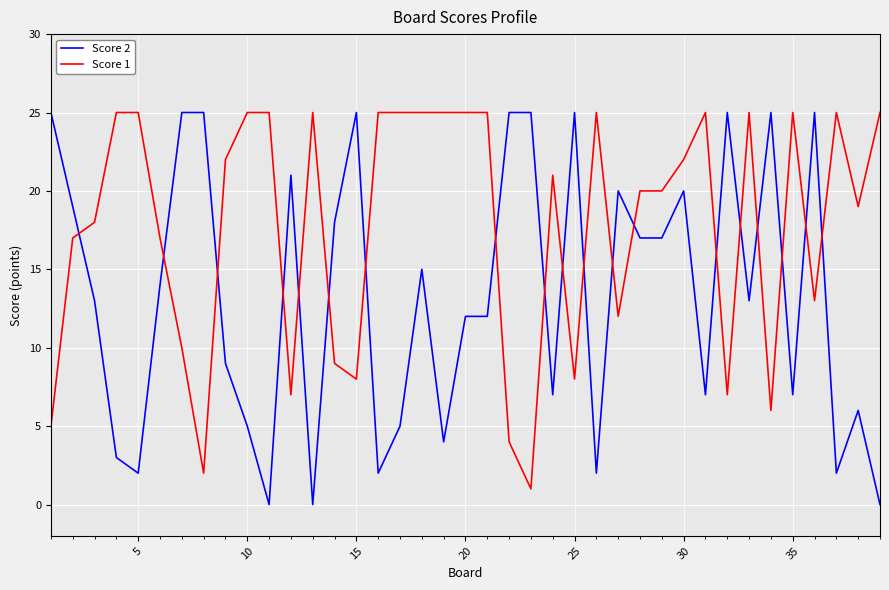

Does the chart have visible grid lines?

Yes